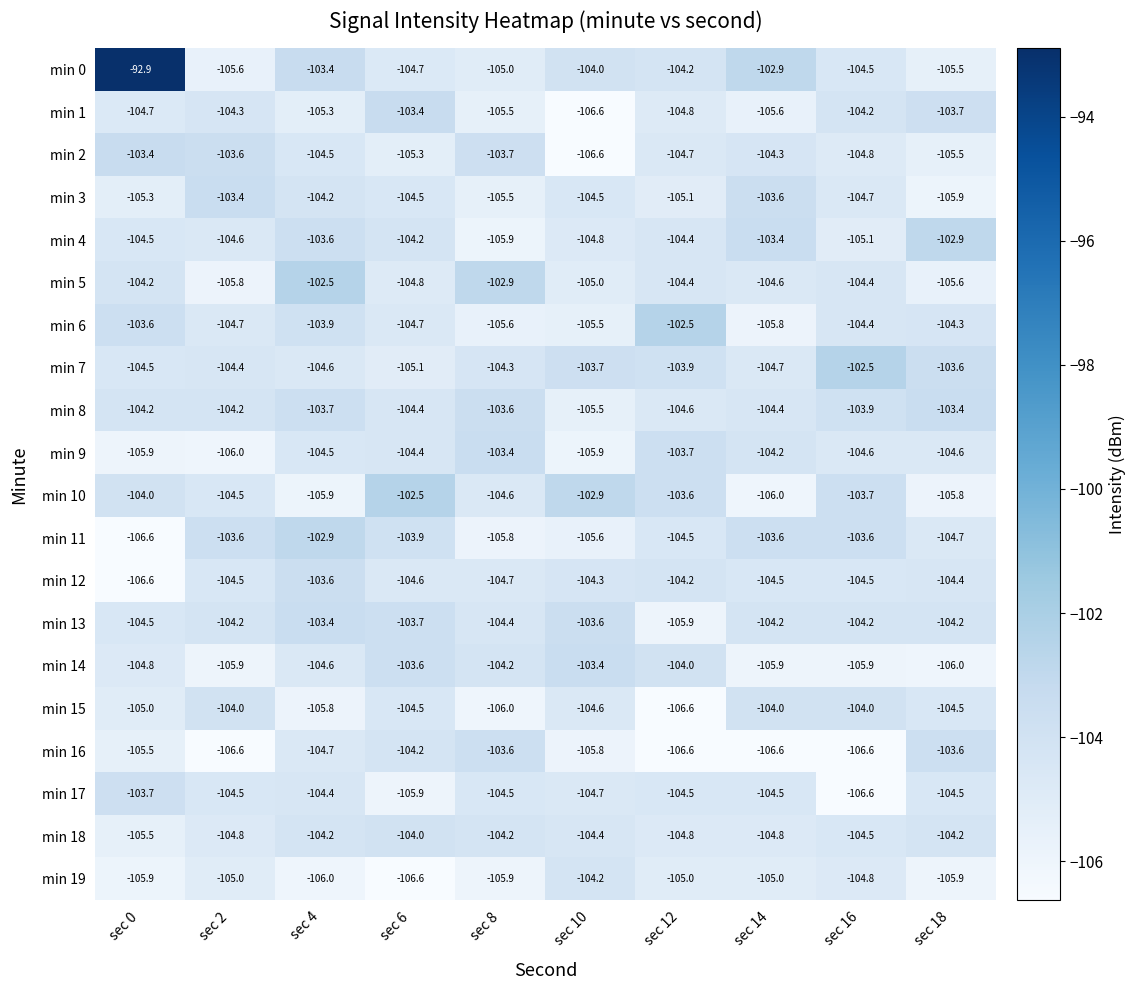

At which category is the sum across all series the highest?

sec 0